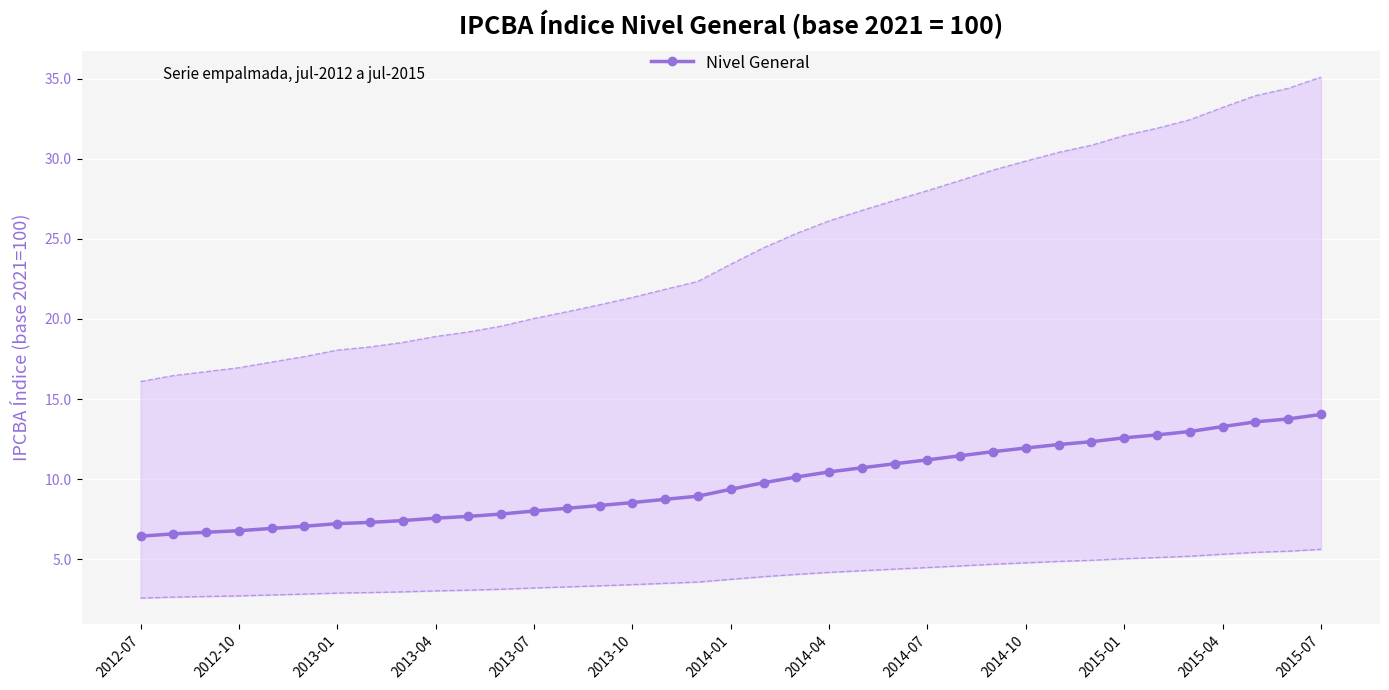

Which label corresponds to the smallest value in the chart?

2012-07